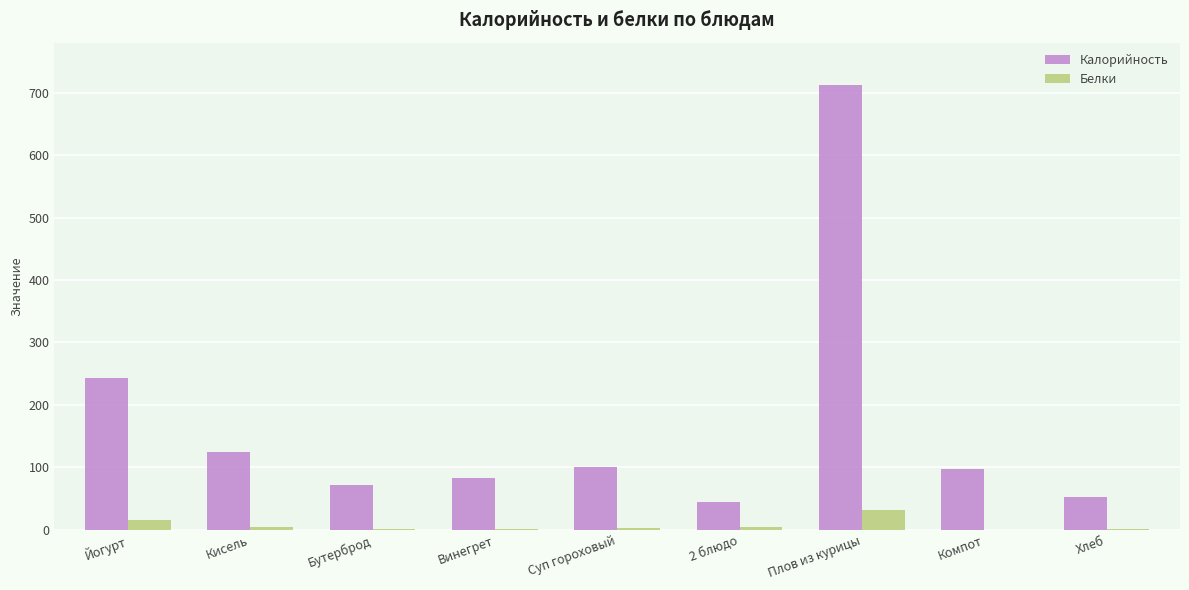

At which label does Белки first exceed 2?

Йогурт